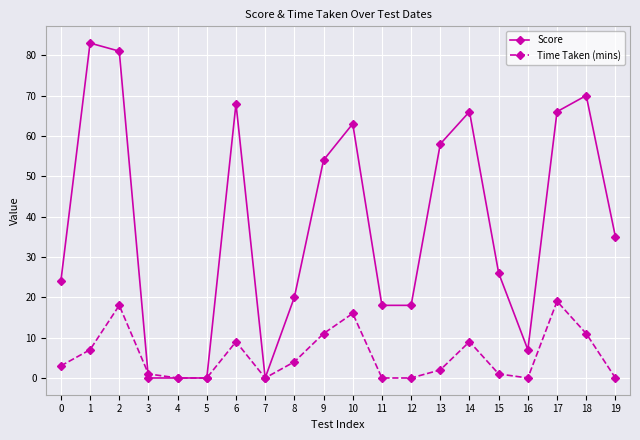

Which series has the widest spread of values?

Score